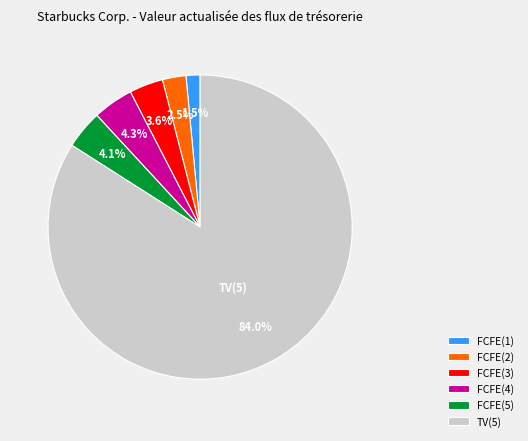

Which slice is the largest?

TV(5)